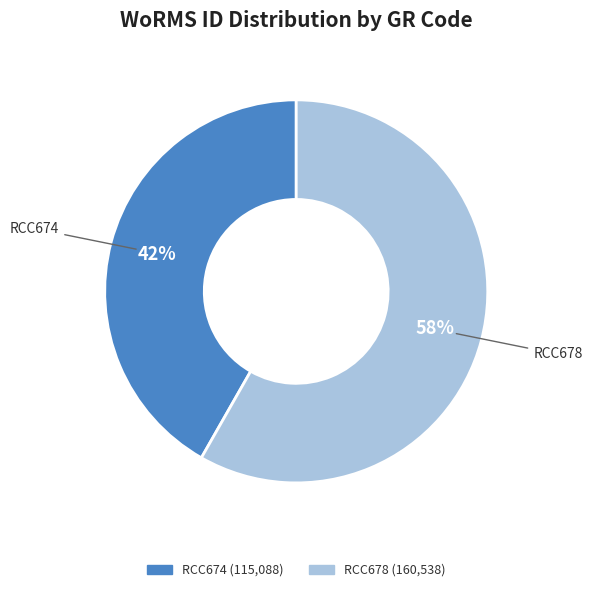

To the nearest percent, what is the difference between the largest and smallest slice percentages?

16%